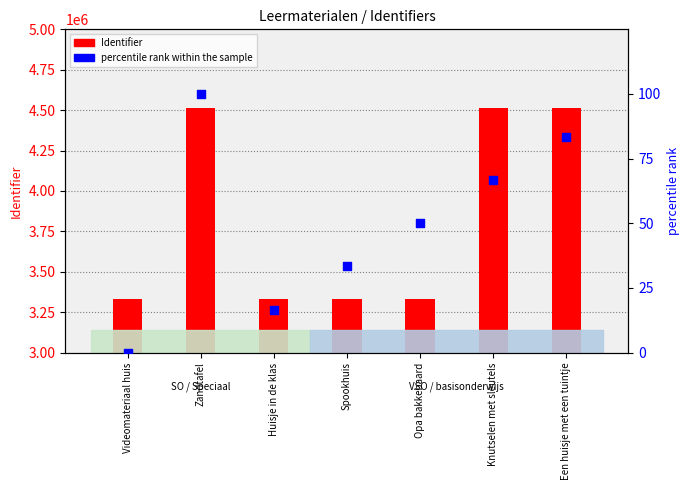

What are all the series names shown in the legend?

Identifier, percentile rank within the sample